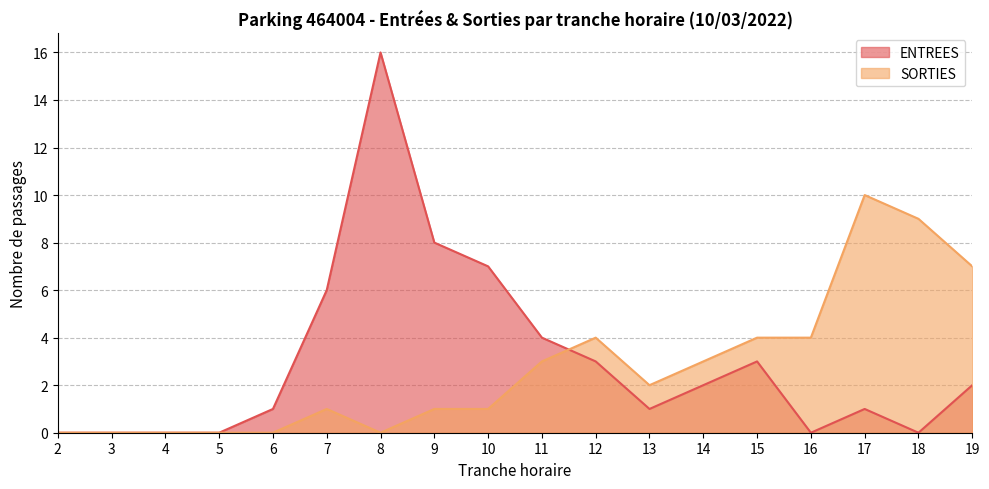

True or false: SORTIES and ENTREES intersect in this chart.

True